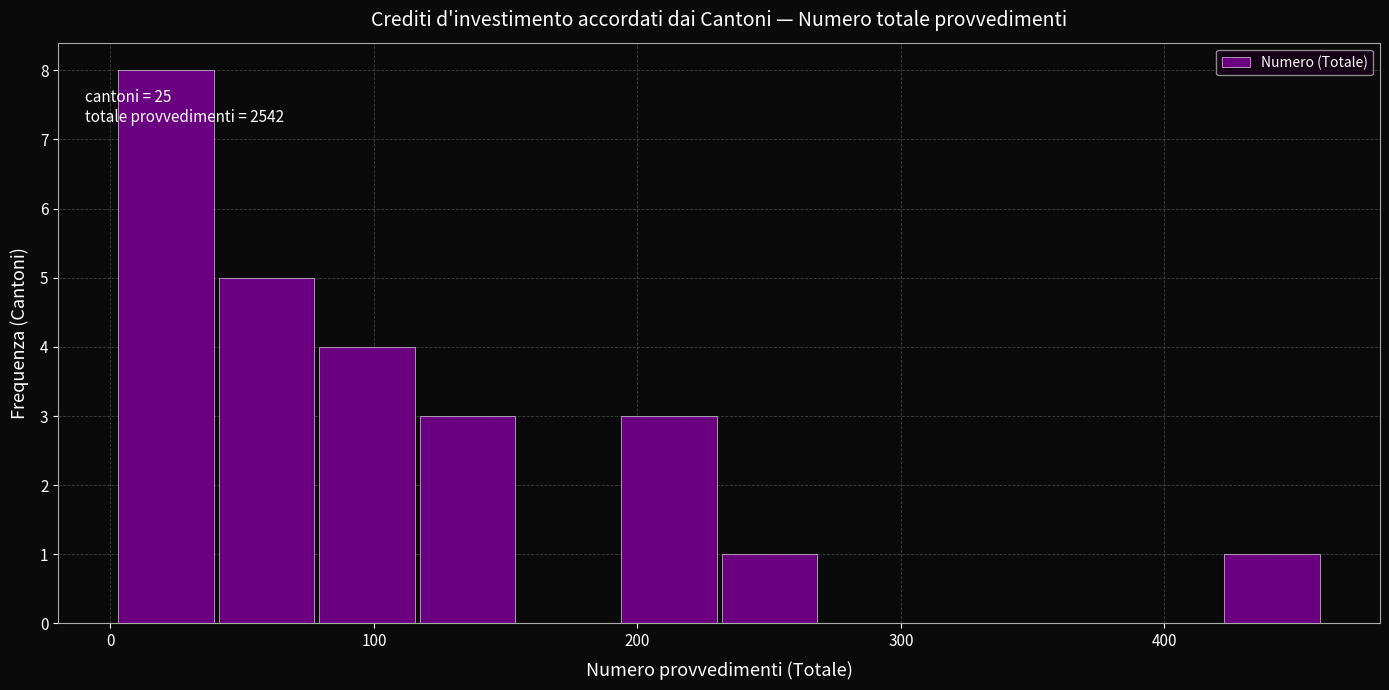

Read against the x-axis, roughly where is the centre of the tallest bar?

20